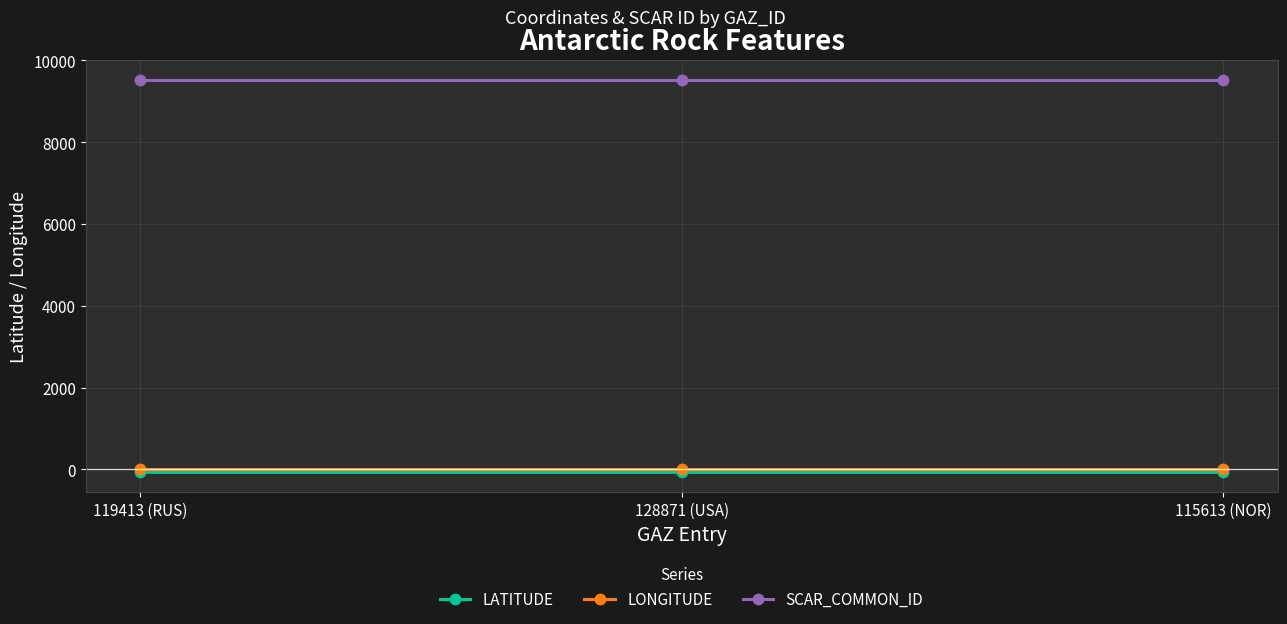

What is the spread (max minus min) of values at 128871 (USA)?

9603.8